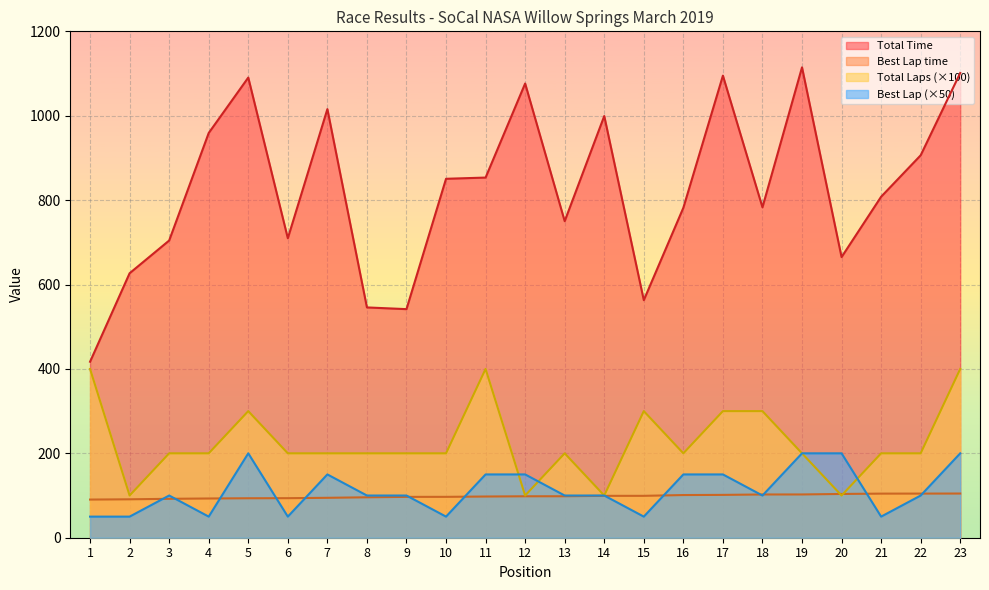

What is the difference between the maximum and minimum values in the Total Laps series?

300.0